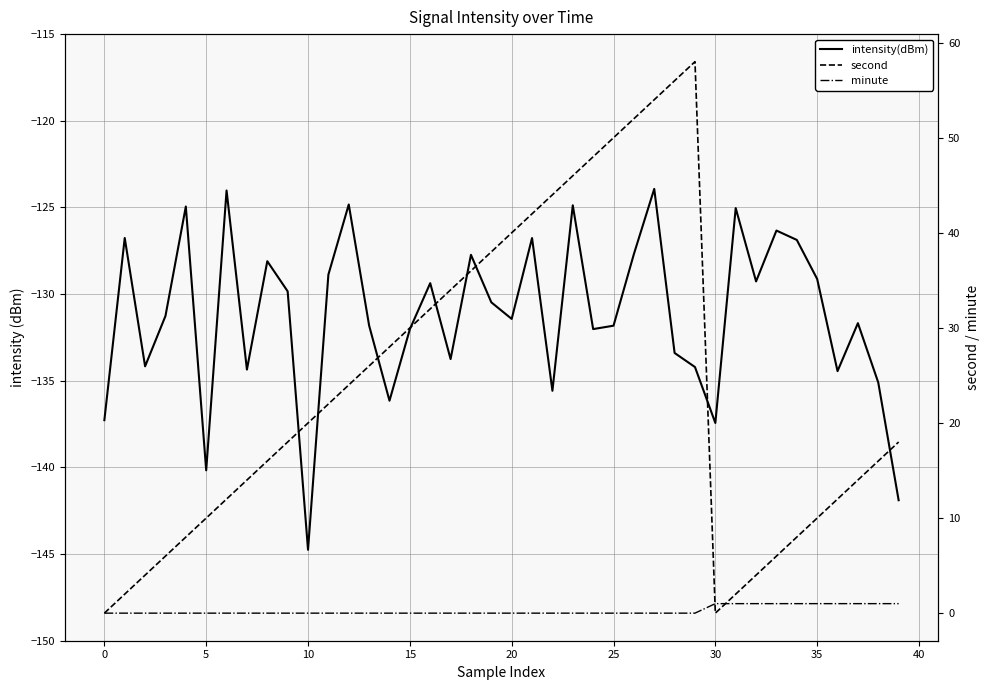

In second, how many points are lower than both neighbors (excluding endpoints)?

1